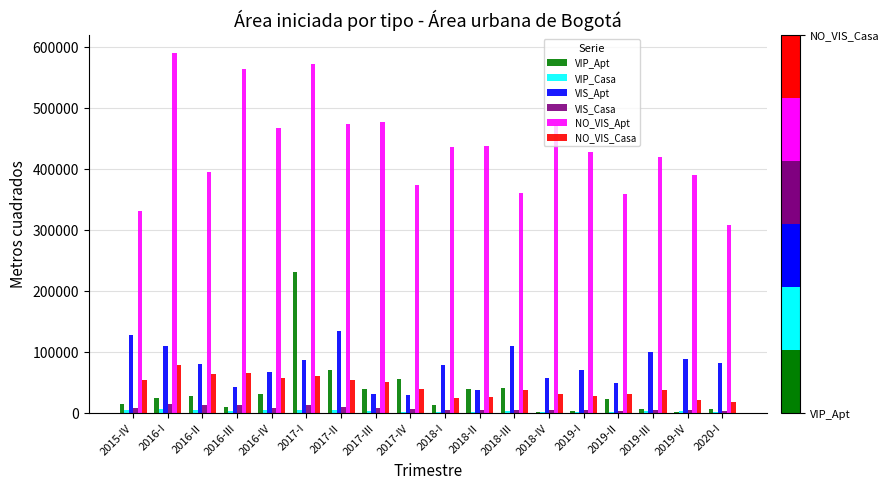

The value of VIS_Apt at 2019-II is 26810. True or false?

False